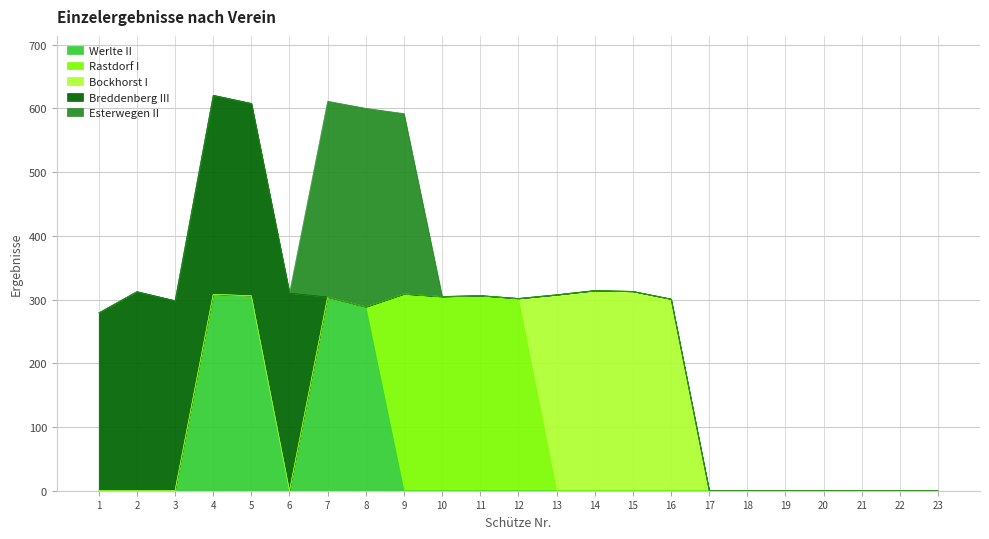

Between 16 and 17, which series saw the biggest shift?

Bockhorst I